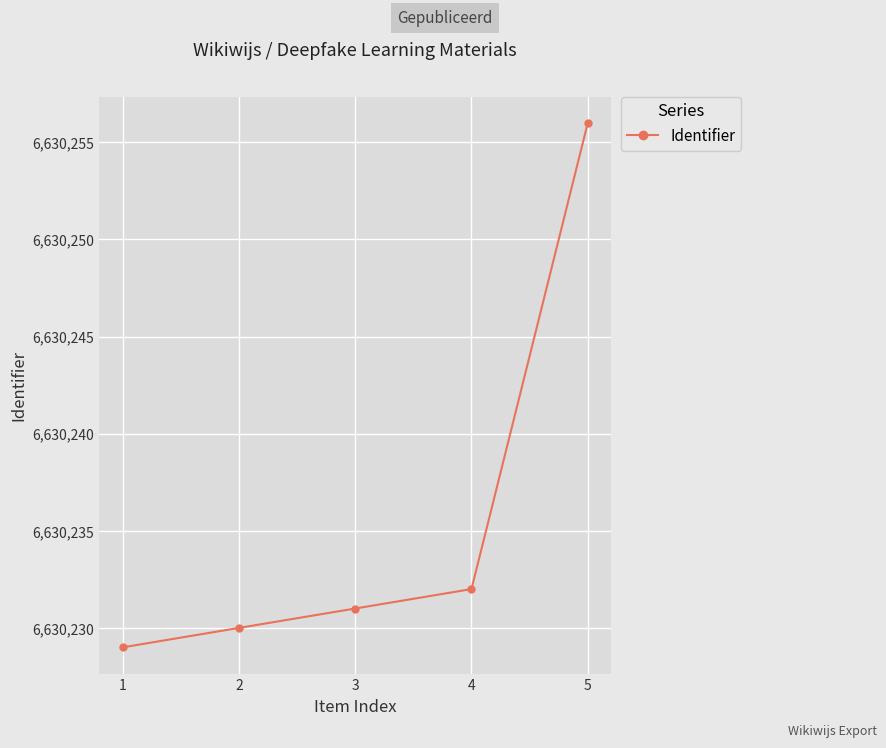

Rank the categories by value from lowest to highest.

1, 2, 3, 4, 5